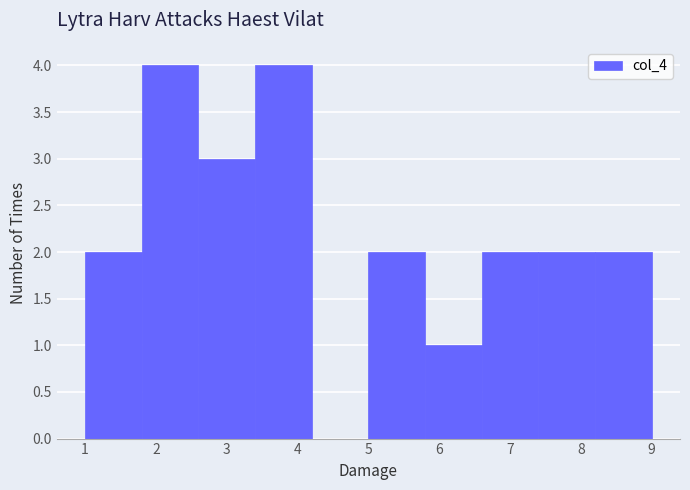

Reading left to right, transcribe this chart: for each bar, give the range it covers on the x-axis and its height. The values are not printed on the chart, so give them approximately, as read against the axis.

1.0 to 1.8: 2
1.8 to 2.6: 4
2.6 to 3.4: 3
3.4 to 4.2: 4
4.2 to 5.0: 0
5.0 to 5.8: 2
5.8 to 6.6: 1
6.6 to 7.4: 2
7.4 to 8.2: 2
8.2 to 9.0: 2